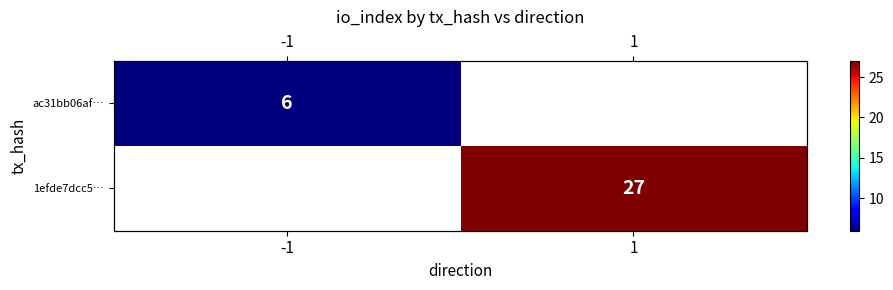

List the series in order of their peak value, lowest first.

ac31bb06af…, 1efde7dcc5…